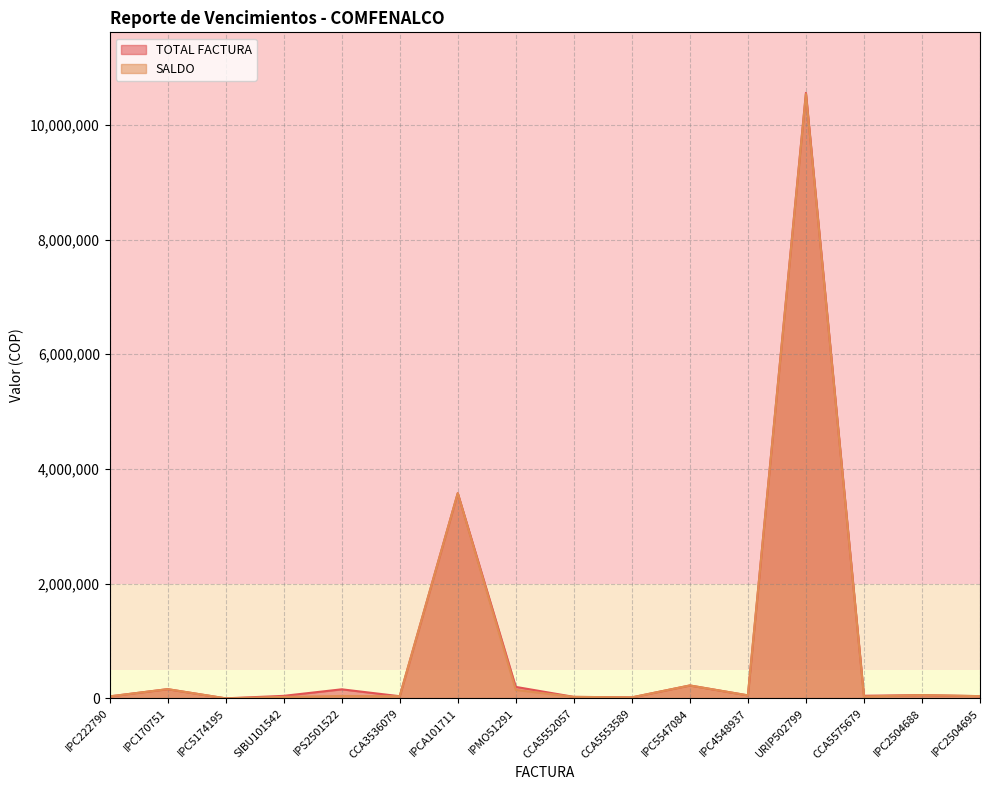

True or false: SALDO and TOTAL FACTURA intersect in this chart.

False